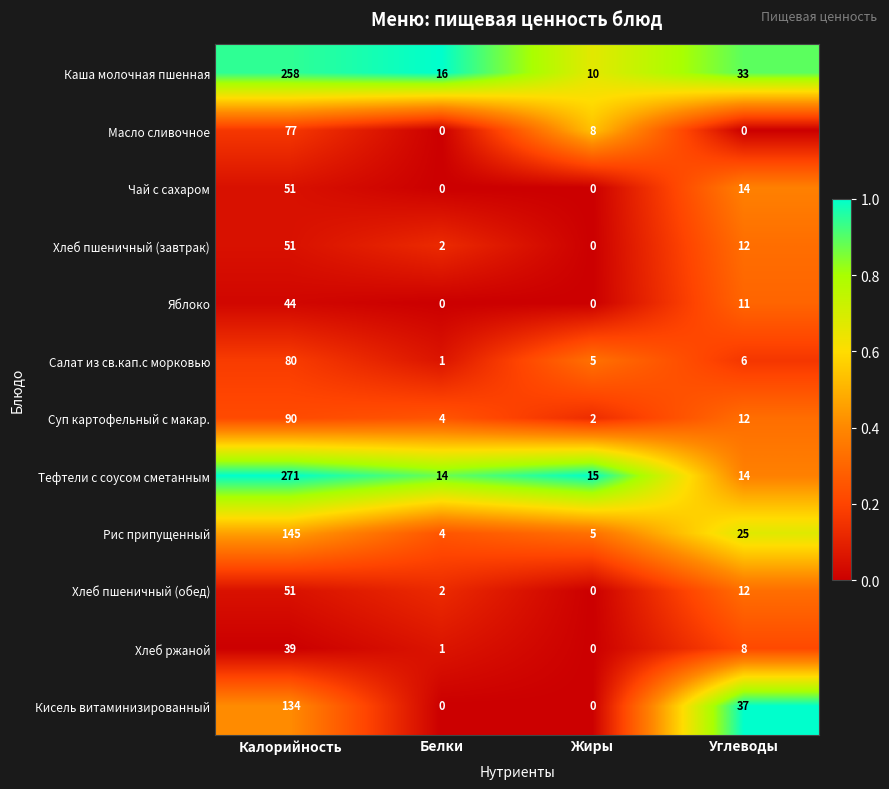

The Тефтели с соусом сметанным series shows 15 at Жиры. True or false?

True